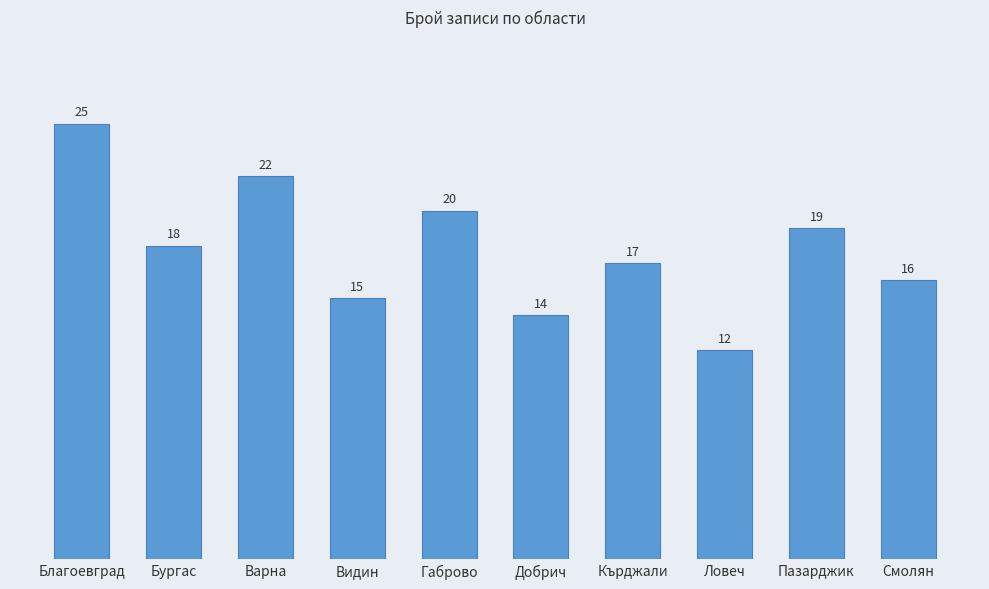

What is the maximum value shown in the chart?

25